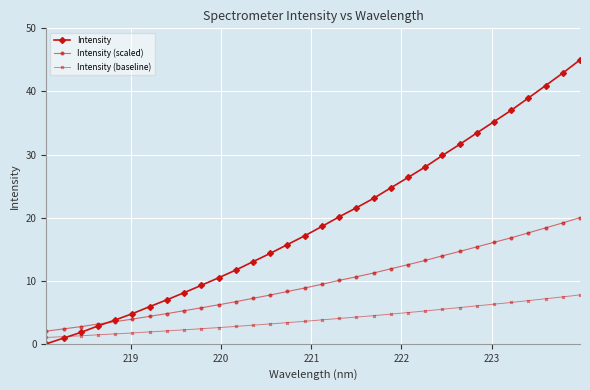

What is the value of the Intensity (scaled) point at the 17th from the left?

9.4